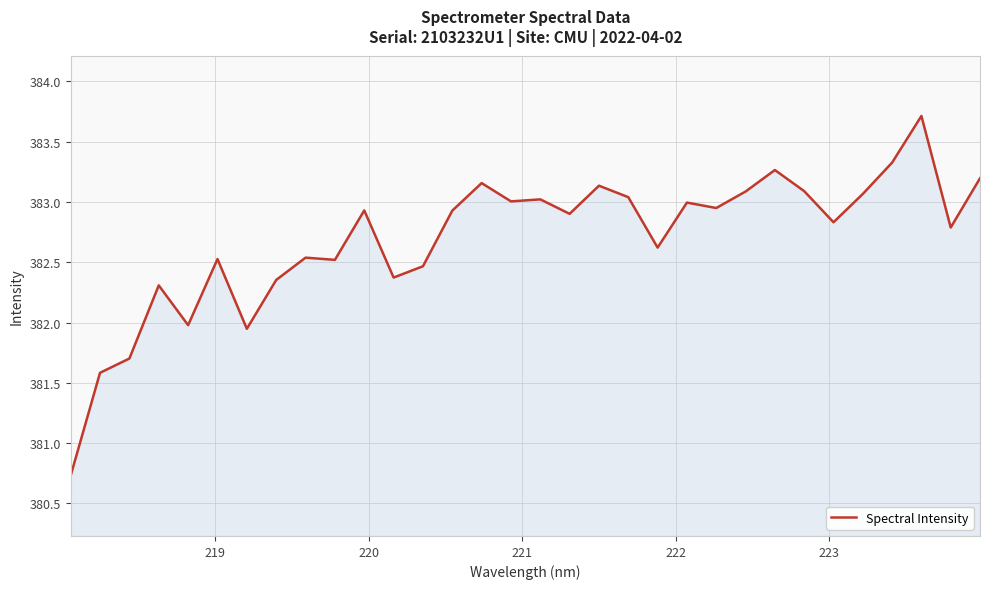

Does the chart have visible grid lines?

Yes